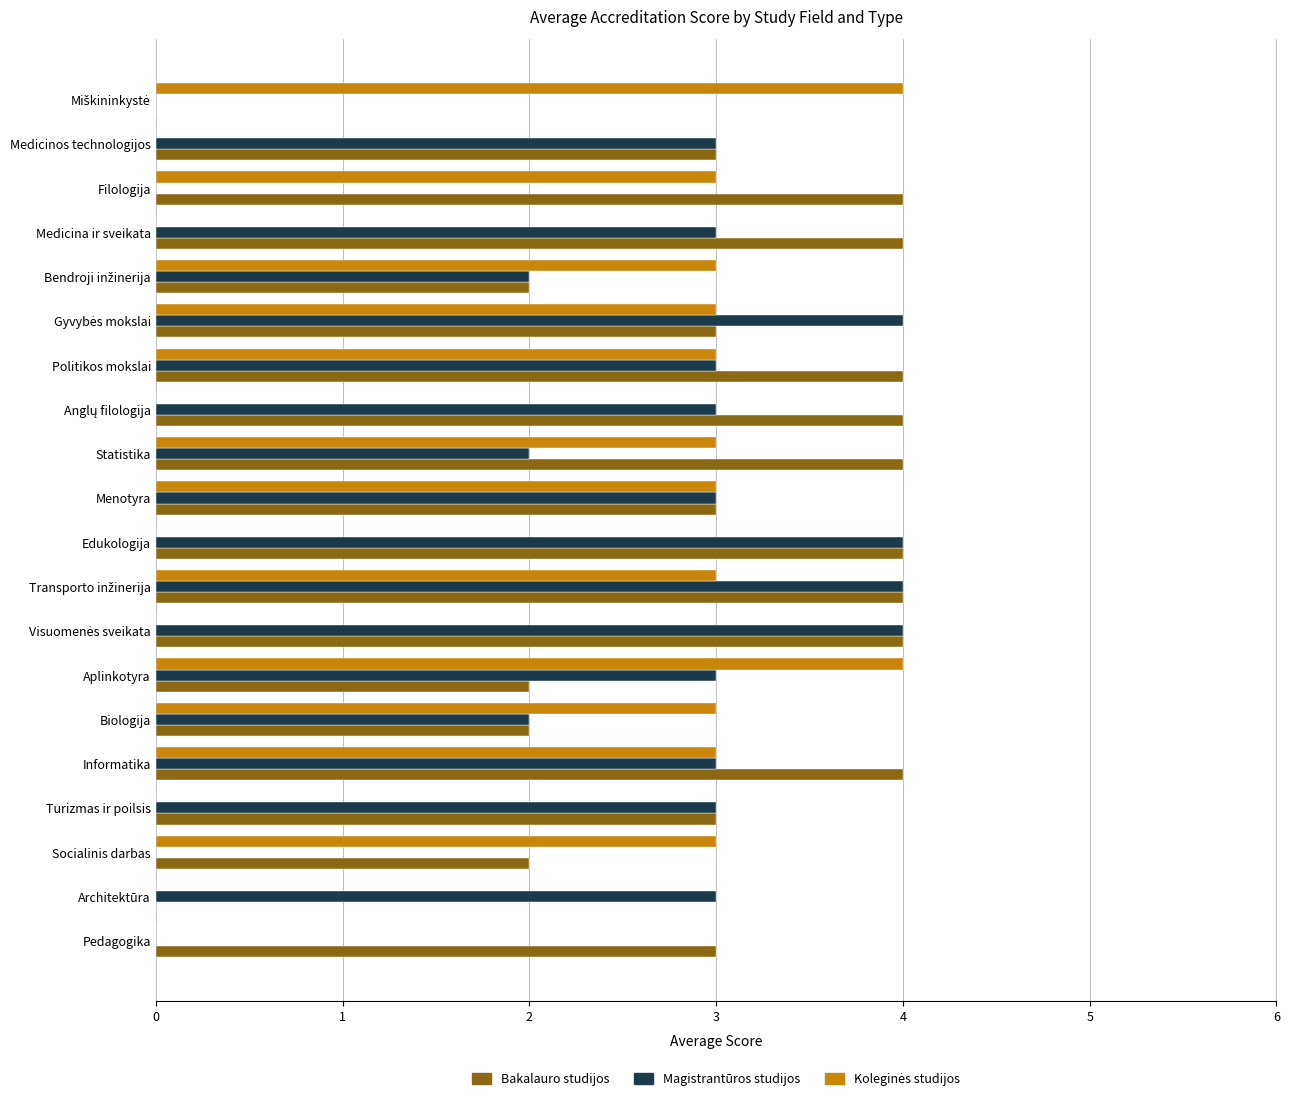

How many data points does each series have?

20